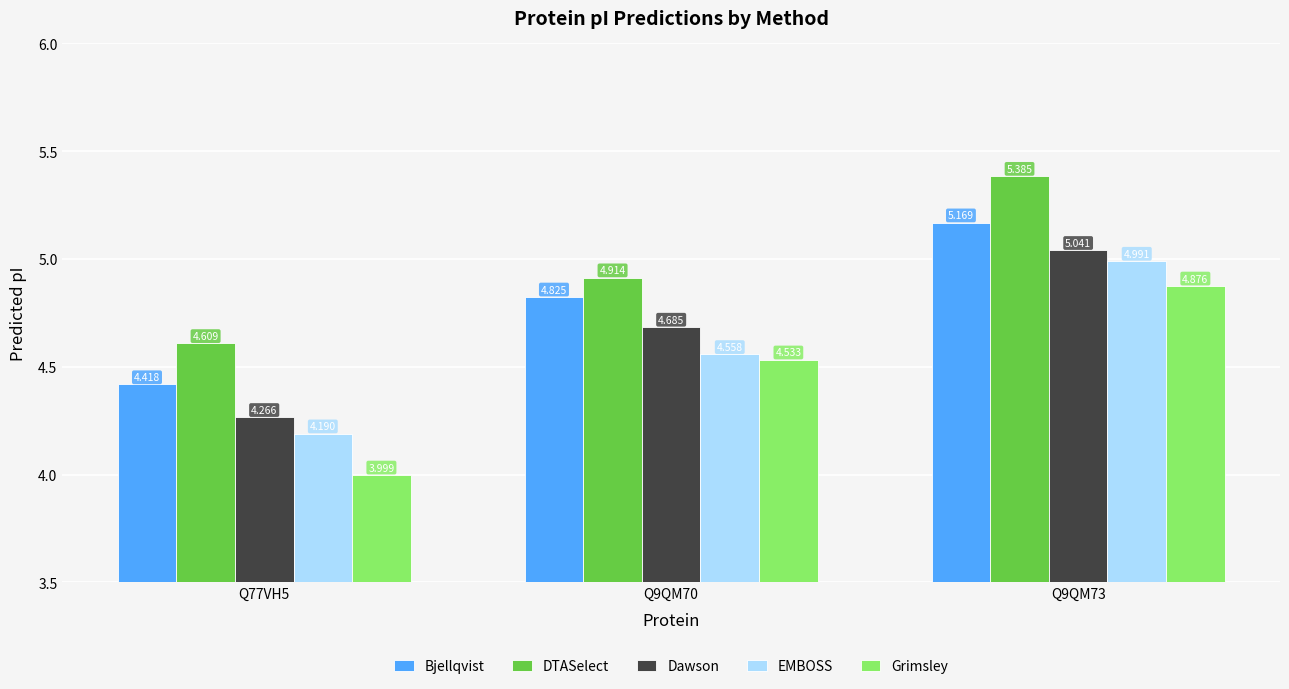

What is the difference between the EMBOSS values at Q9QM70 and Q9QM73?

0.4